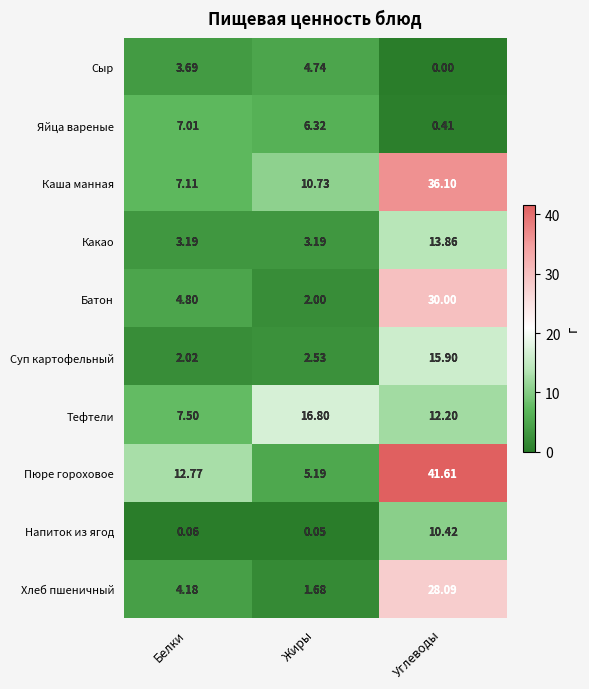

Rank the series by their maximum value, from highest to lowest.

Пюре гороховое, Каша манная, Батон, Хлеб пшеничный, Тефтели, Суп картофельный, Какао, Напиток из ягод, Яйца вареные, Сыр